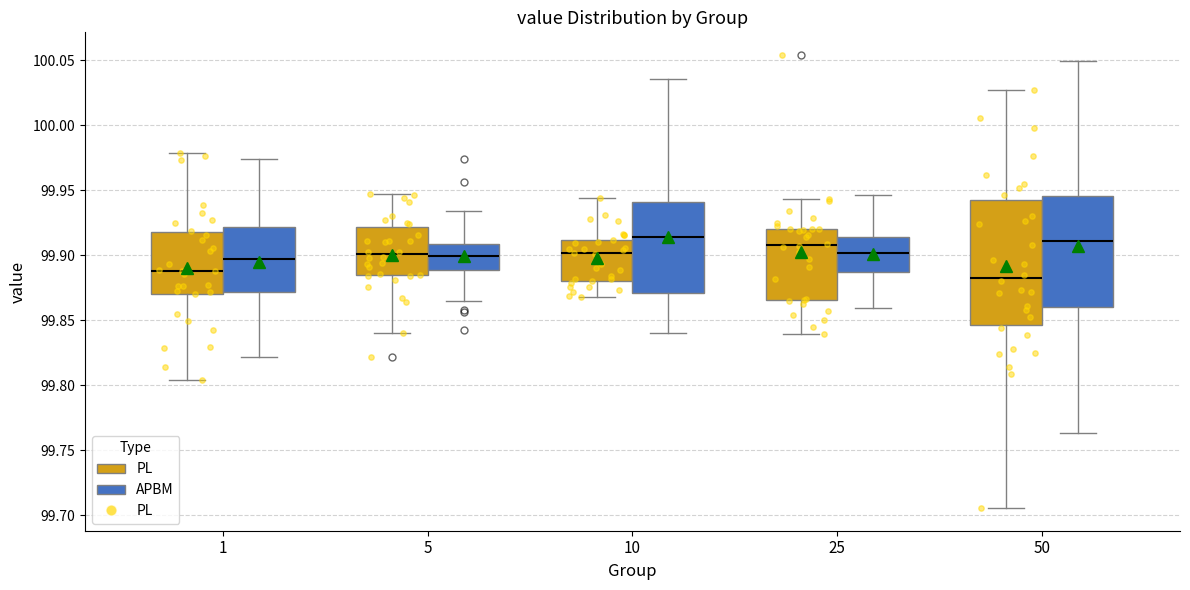

Reading left to right, transcribe this box plot: for each box, give where its median line is, the range the box spans, and where its two whiskers end, as read against the y-axis. The values are not printed on the chart, so give them approximately, as read against the axis.

1 (PL): median 99.890, box 99.870 to 99.920, whiskers 99.805 to 99.980
1 (APBM): median 99.895, box 99.870 to 99.920, whiskers 99.820 to 99.975
5 (PL): median 99.900, box 99.885 to 99.920, whiskers 99.840 to 99.945
5 (APBM): median 99.900, box 99.890 to 99.910, whiskers 99.865 to 99.935
10 (PL): median 99.900, box 99.880 to 99.910, whiskers 99.870 to 99.945
10 (APBM): median 99.915, box 99.870 to 99.940, whiskers 99.840 to 100.035
25 (PL): median 99.910, box 99.865 to 99.920, whiskers 99.840 to 99.945
25 (APBM): median 99.900, box 99.885 to 99.915, whiskers 99.860 to 99.945
50 (PL): median 99.880, box 99.845 to 99.940, whiskers 99.705 to 100.025
50 (APBM): median 99.910, box 99.860 to 99.945, whiskers 99.765 to 100.050